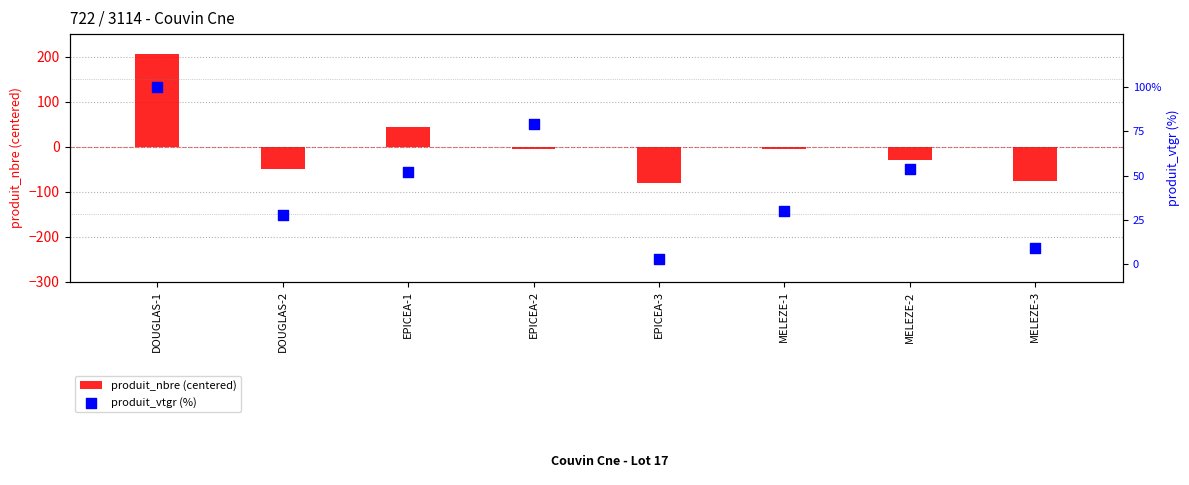

At which category is the sum across all series the highest?

DOUGLAS-1